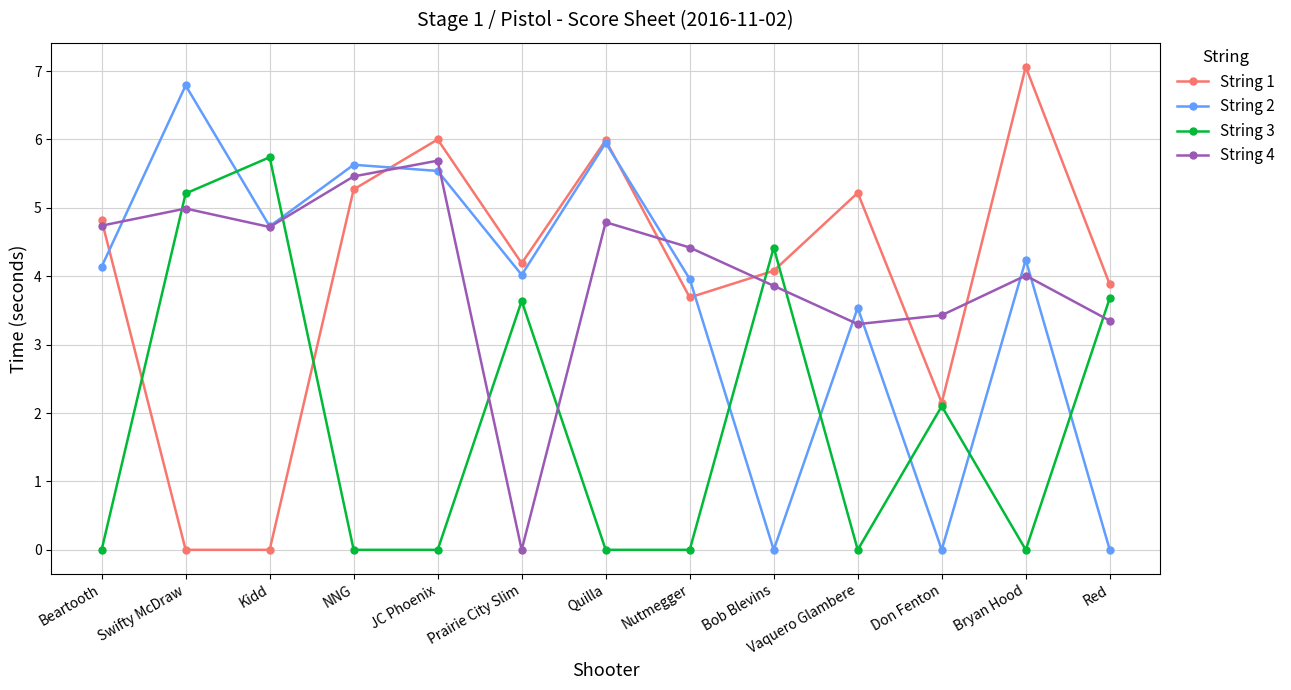

What is the total value across all series at Quilla?

16.7